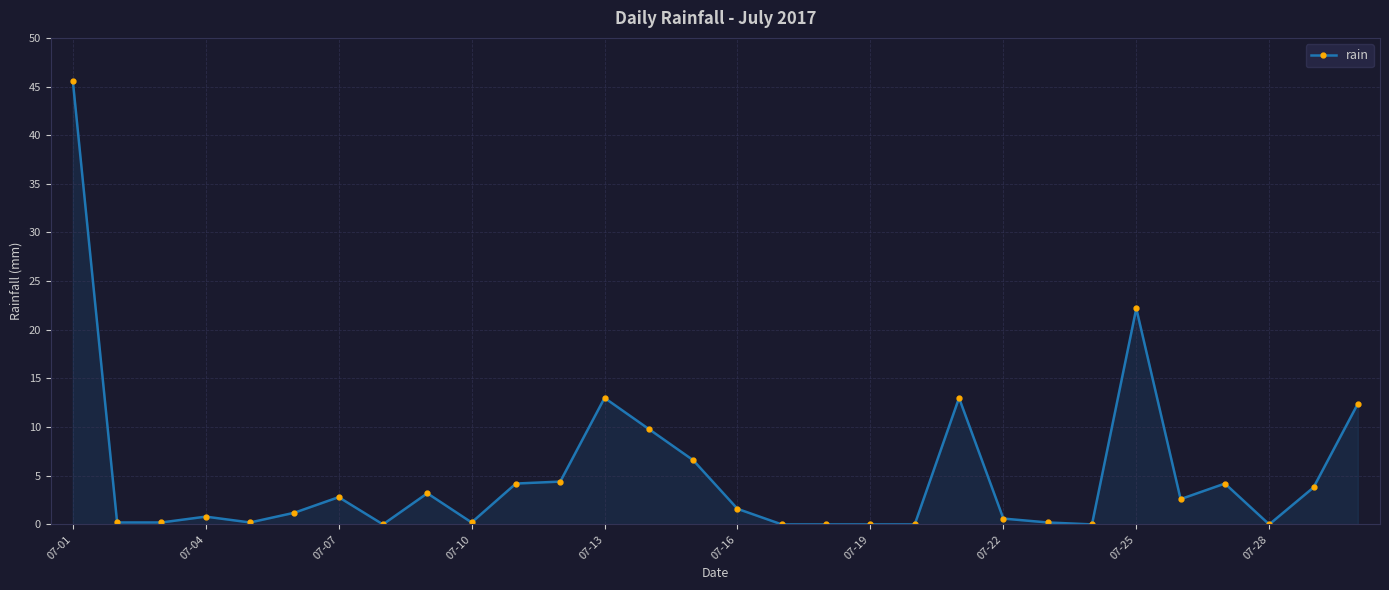

What is the maximum value shown in the chart?

45.6